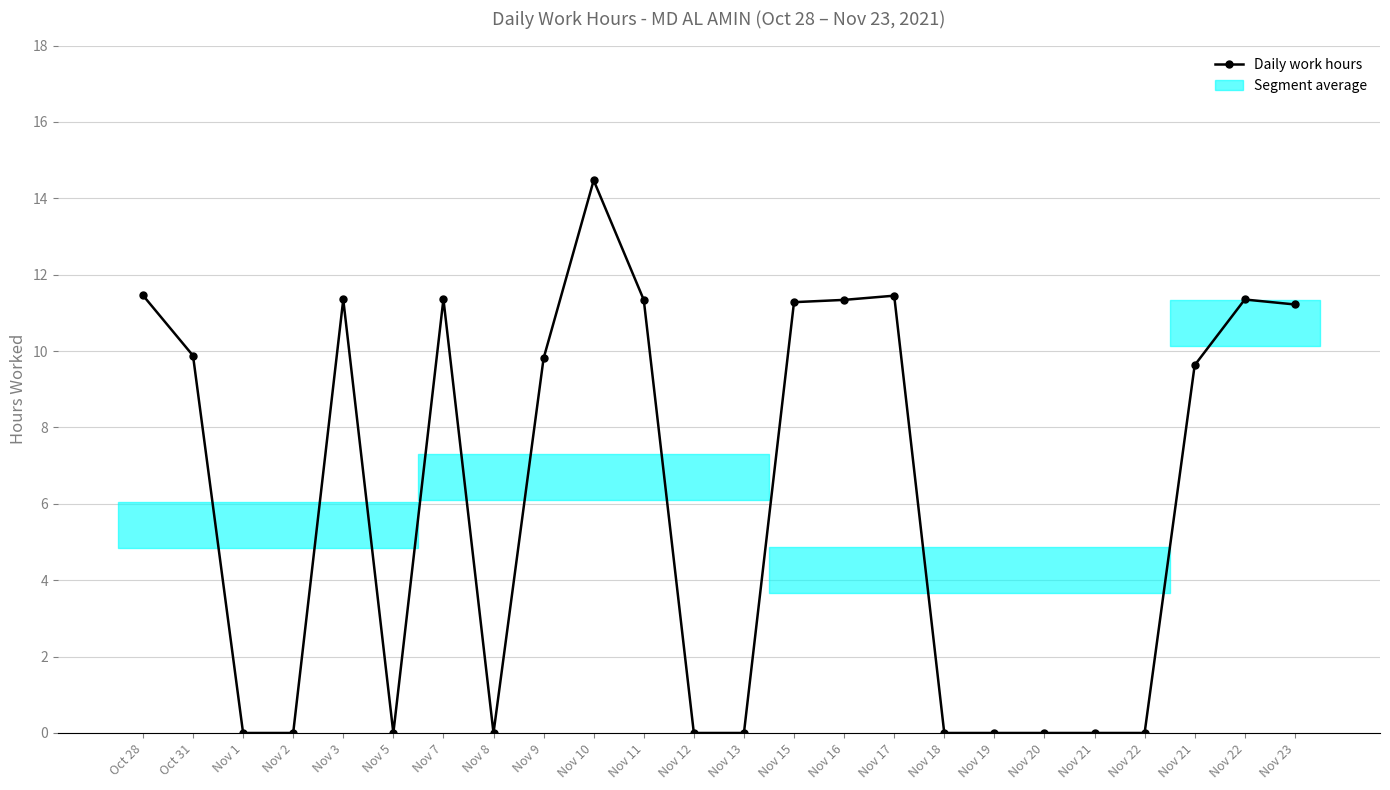

What is the change in value from Nov 13 to Nov 16?

+11.3